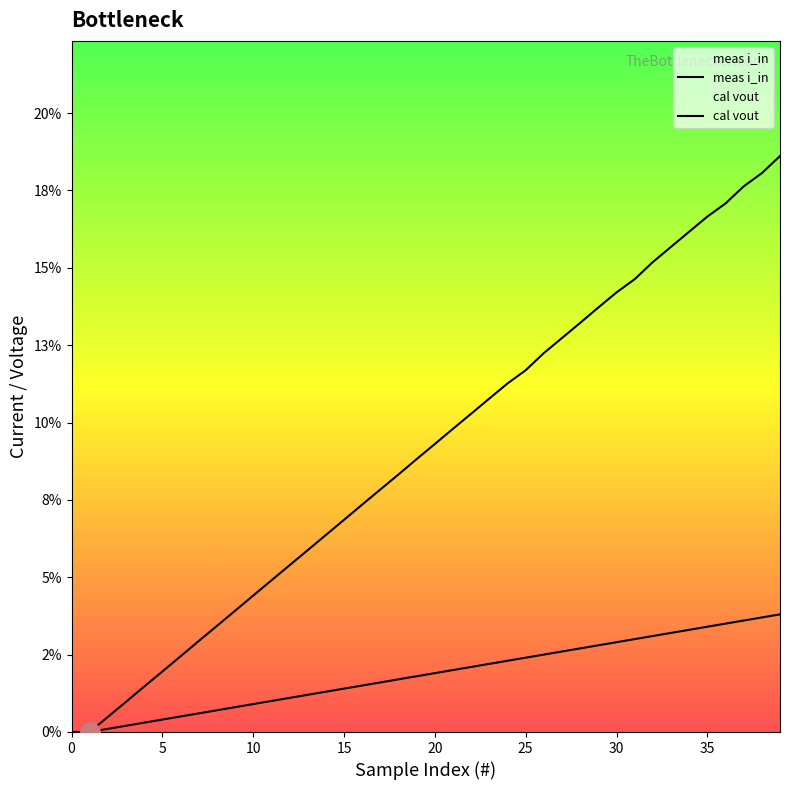

What is the label of the 26th point from the left?

25